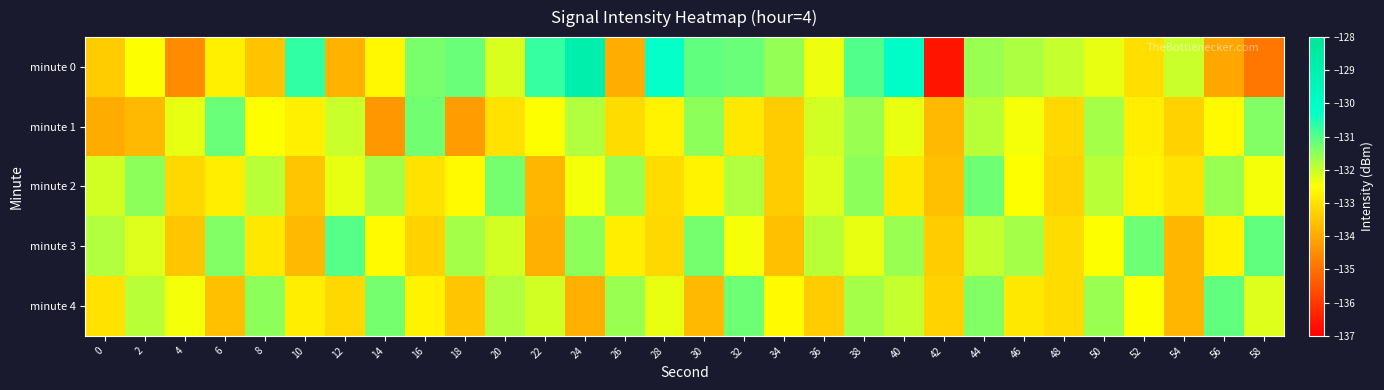

Reading right to left, extract all data points from this chart.

minute 0: 58=-134.9	56=-134.0	54=-132.0	52=-133.1	50=-132.3	48=-132.0	46=-131.8	44=-131.6	42=-136.6	40=-130.1	38=-131.0	36=-132.4	34=-131.6	32=-131.2	30=-131.1	28=-130.3	26=-133.9	24=-128.9	22=-130.7	20=-132.2	18=-131.2	16=-131.3	14=-132.6	12=-133.8	10=-130.7	8=-133.5	6=-132.7	4=-134.5	2=-132.5	0=-133.4
minute 1: 58=-131.4	56=-132.6	54=-133.3	52=-132.8	50=-131.7	48=-133.2	46=-132.4	44=-131.9	42=-133.7	40=-132.3	38=-131.6	36=-132.1	34=-133.4	32=-132.9	30=-131.5	28=-132.7	26=-133.1	24=-131.8	22=-132.5	20=-133.0	18=-134.2	16=-131.2	14=-134.3	12=-132.0	10=-132.8	8=-132.5	6=-131.2	4=-132.3	2=-133.7	0=-134.0
minute 2: 58=-132.4	56=-131.6	54=-133.0	52=-132.7	50=-131.9	48=-133.3	46=-132.5	44=-131.2	42=-133.6	40=-132.9	38=-131.5	36=-132.2	34=-133.4	32=-131.8	30=-132.7	28=-133.1	26=-131.6	24=-132.4	22=-133.8	20=-131.3	18=-132.6	16=-133.0	14=-131.7	12=-132.3	10=-133.5	8=-131.9	6=-132.8	4=-133.2	2=-131.5	0=-132.1
minute 3: 58=-131.1	56=-132.7	54=-133.8	52=-131.2	50=-132.5	48=-133.1	46=-131.7	44=-132.0	42=-133.4	40=-131.6	38=-132.3	36=-131.9	34=-133.6	32=-132.4	30=-131.3	28=-133.2	26=-132.8	24=-131.5	22=-133.9	20=-132.1	18=-131.7	16=-133.3	14=-132.6	12=-131.0	10=-133.7	8=-132.9	6=-131.4	4=-133.5	2=-132.2	0=-131.8
minute 4: 58=-132.2	56=-131.1	54=-133.8	52=-132.5	50=-131.6	48=-133.1	46=-132.9	44=-131.4	42=-133.3	40=-132.0	38=-131.7	36=-133.4	34=-132.6	32=-131.2	30=-133.7	28=-132.3	26=-131.6	24=-133.9	22=-132.1	20=-131.8	18=-133.5	16=-132.7	14=-131.3	12=-133.2	10=-132.8	8=-131.5	6=-133.6	4=-132.4	2=-131.9	0=-133.0